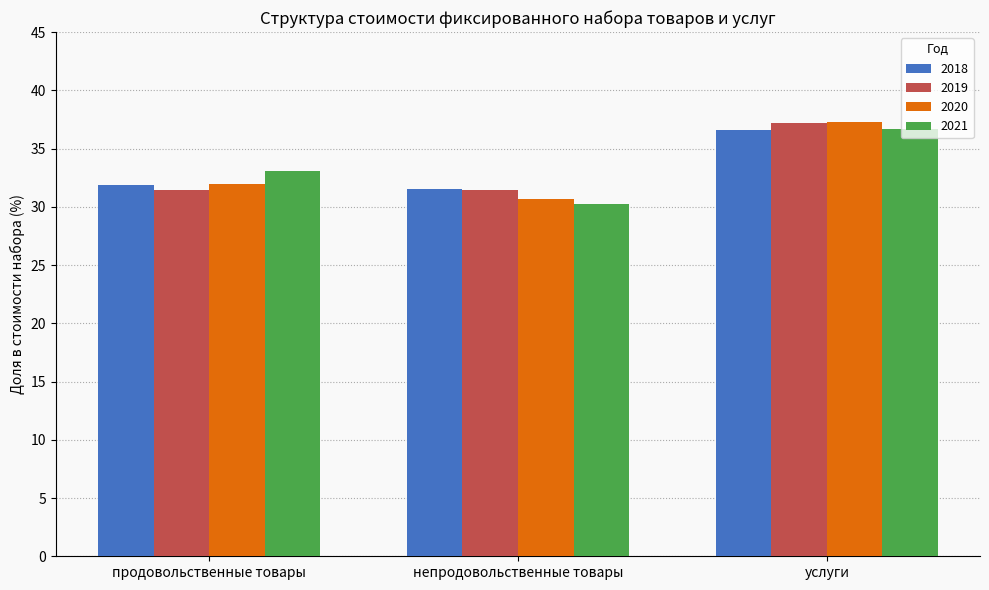

Which series changed the most between непродовольственные товары and услуги?

2020